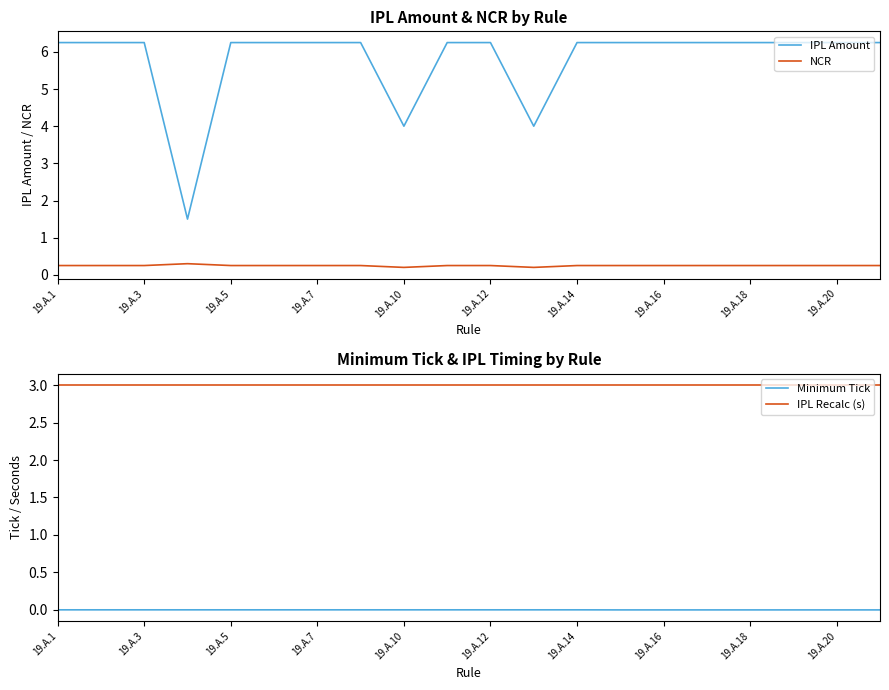

What is the value of the IPL Amount point at the 5th from the left?

6.2